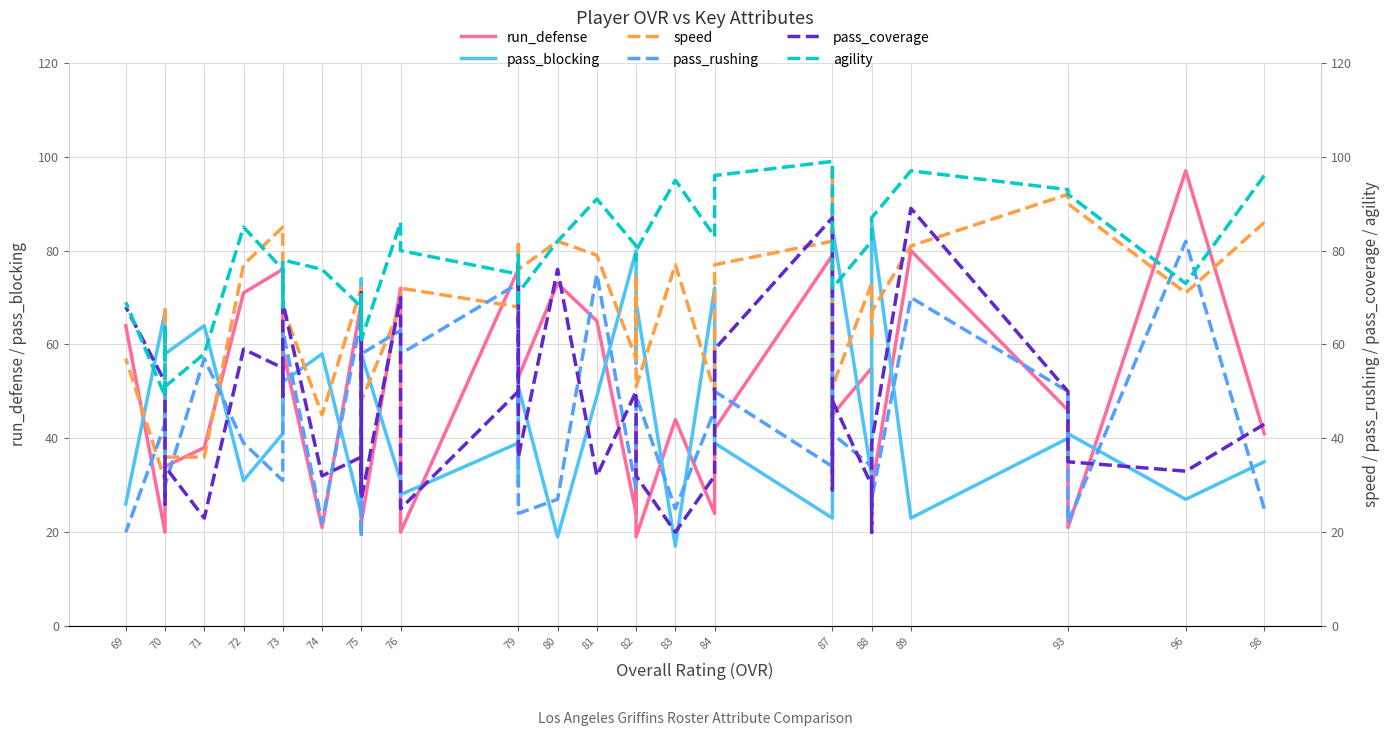

What is the highest value of the pass_blocking series?

86